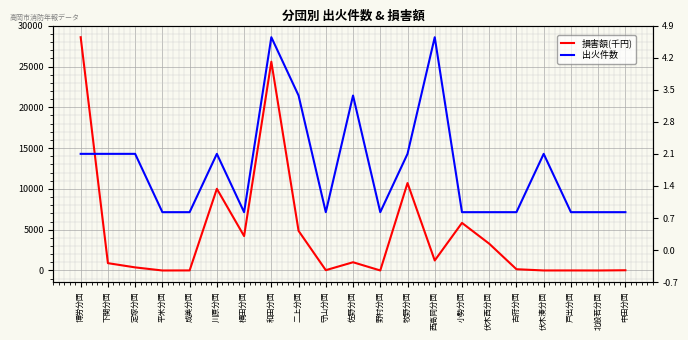

Is it true that 損害額(千円) equals 237.7 at 古府分団?

False